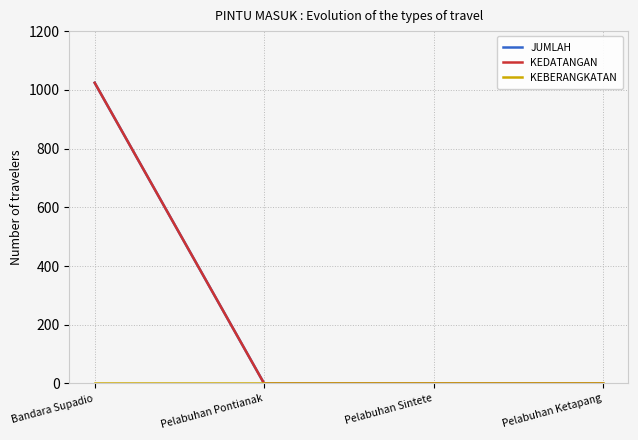

How many lines are shown in the chart?

3